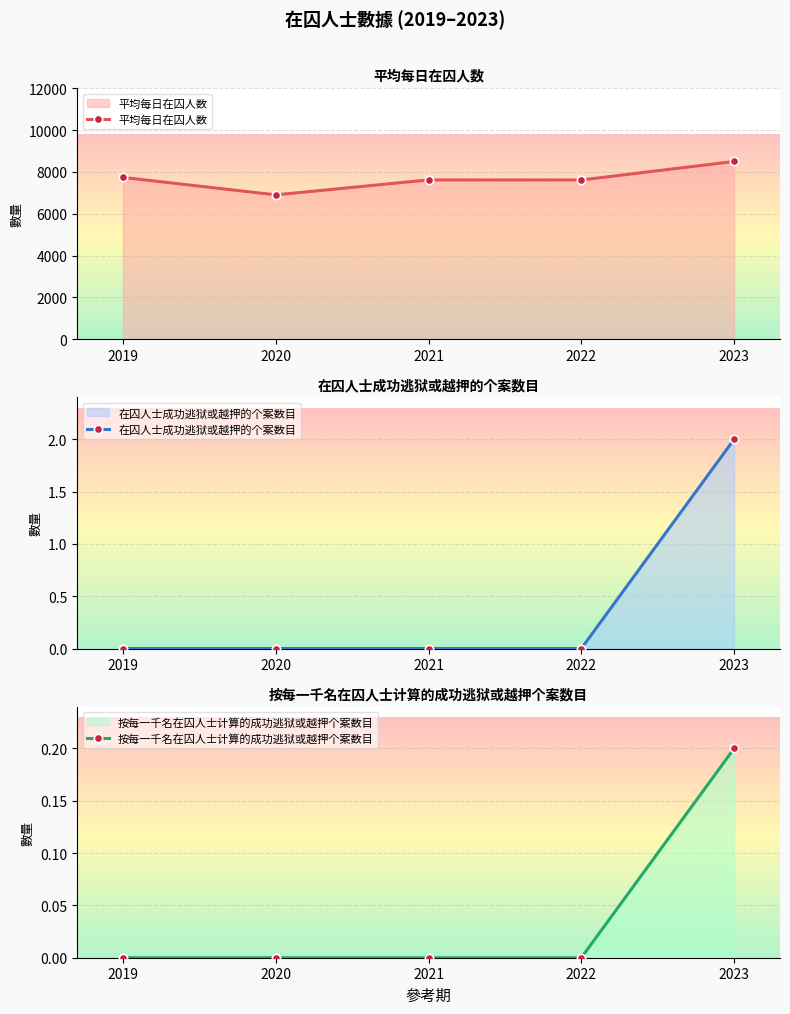

What is the value of the 平均每日在囚人数 point at the 1st from the left?

7737